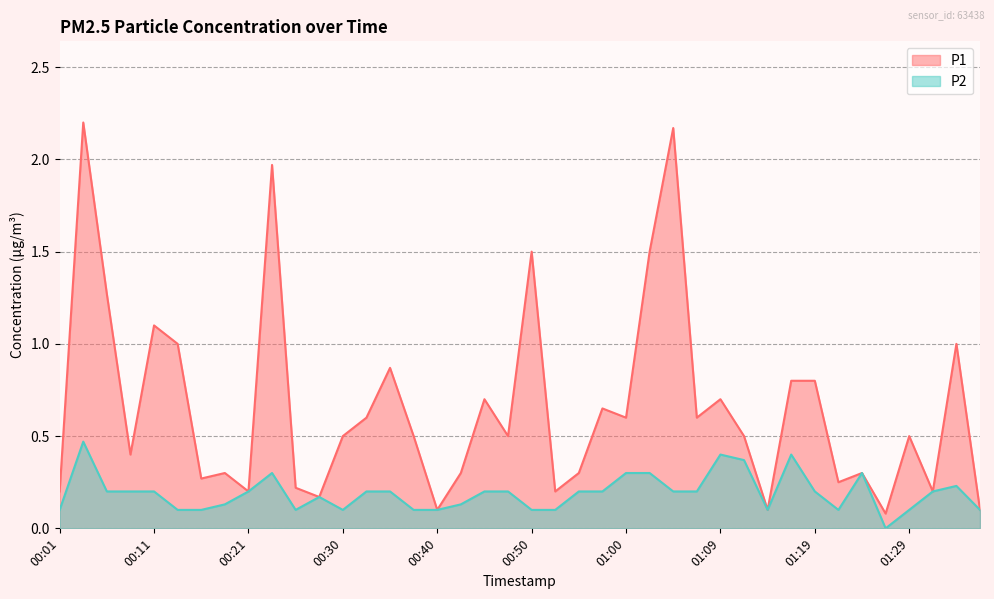

How many interior local valleys does the P2 series have?

5